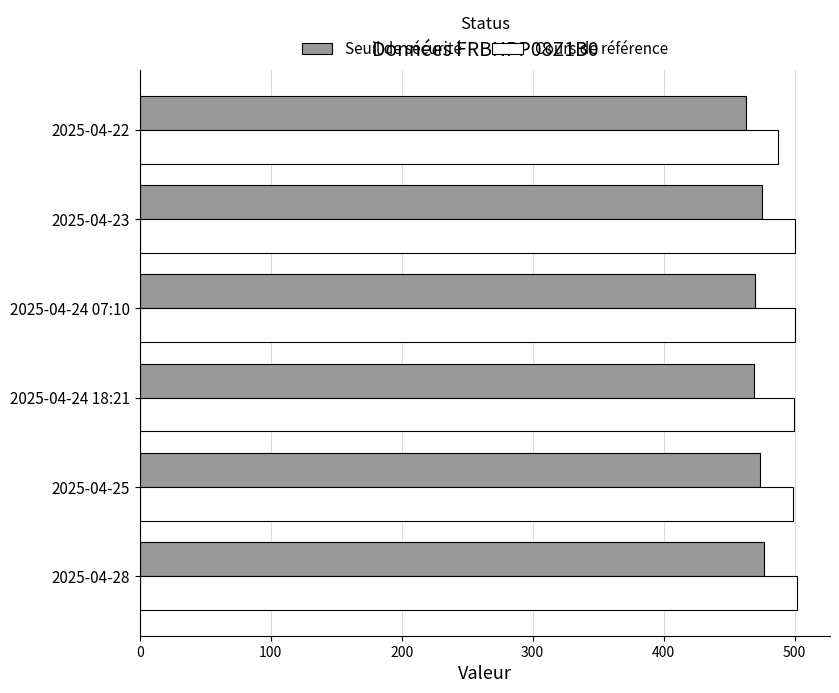

The Seuil de sécurité series shows 476.9 at 2025-04-28. True or false?

True